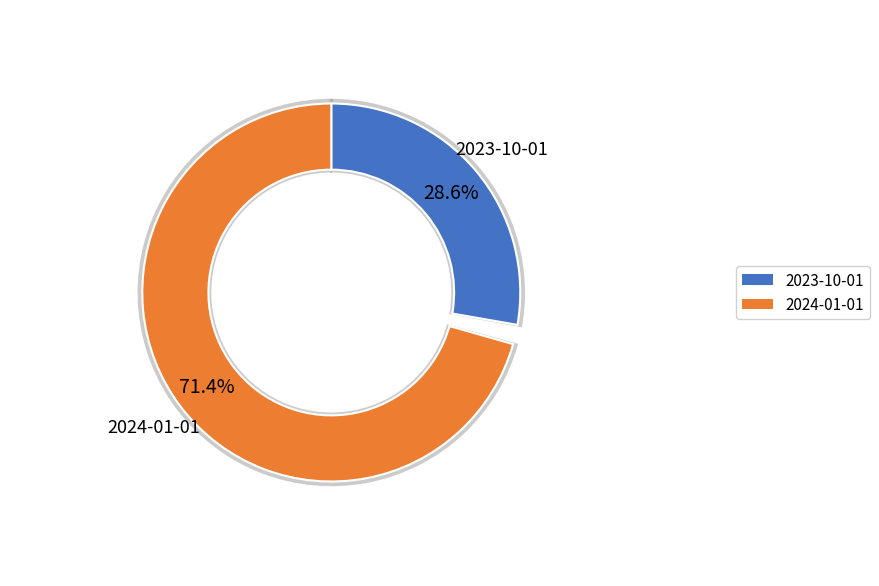

To the nearest percent, what is the combined percentage of 2023-10-01 and 2024-01-01?

100%